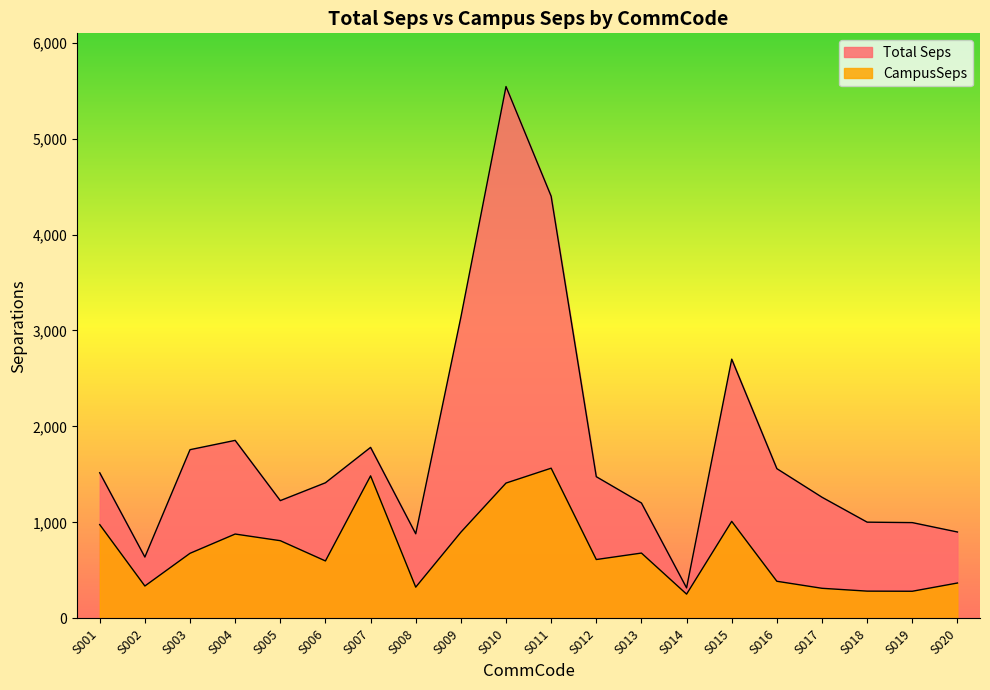

What are all the series names shown in the legend?

Total Seps, CampusSeps